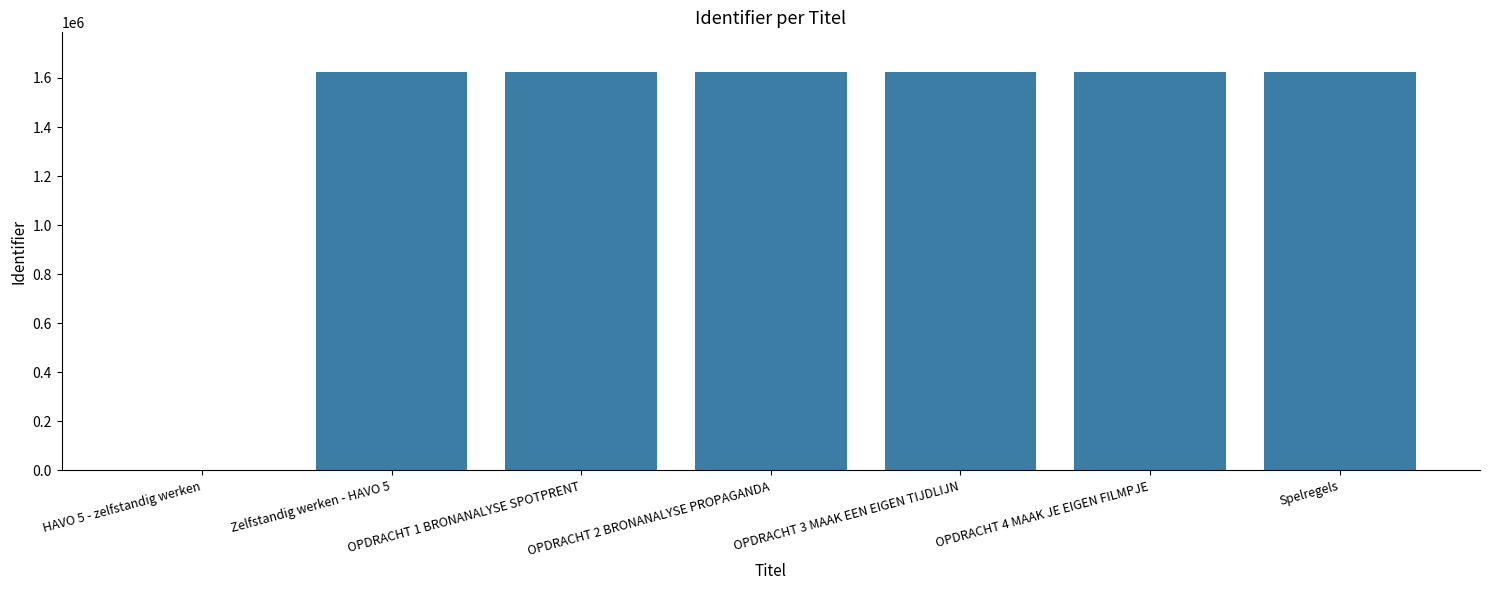

What is the greatest value displayed?

1623595